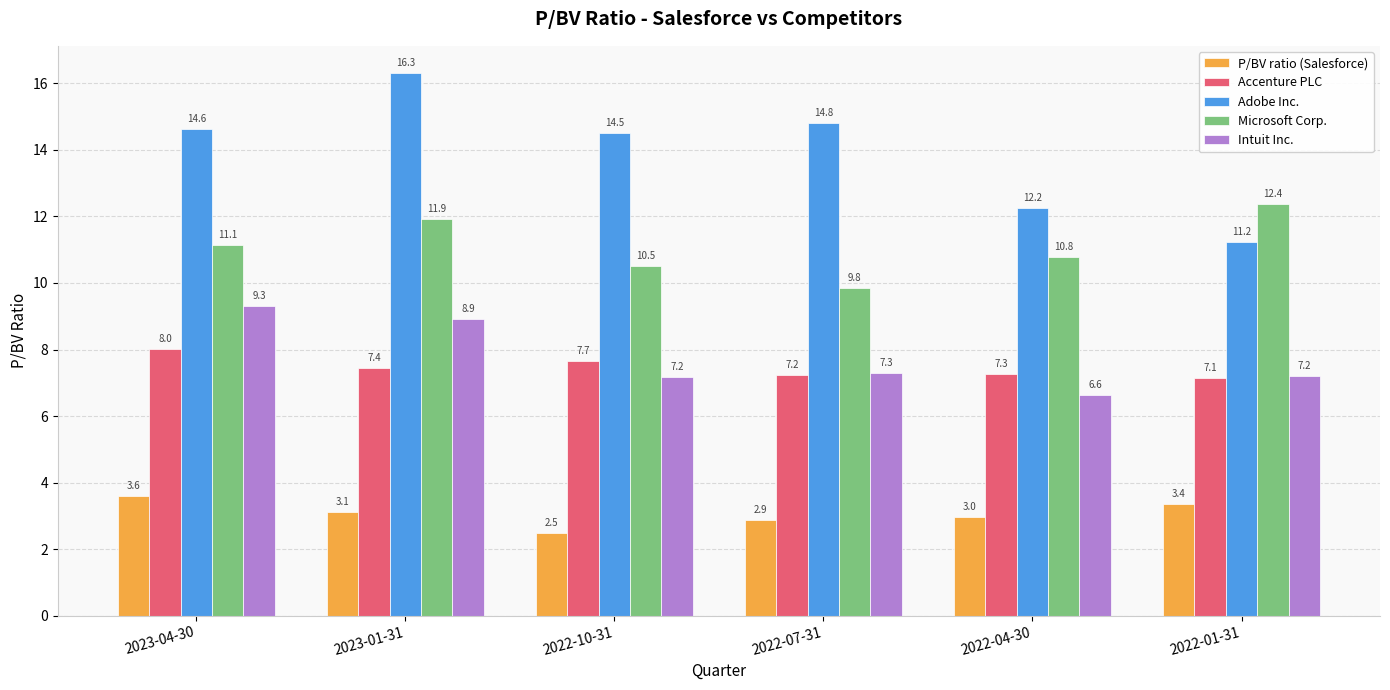

Reading right to left, extract all data points from this chart.

P/BV ratio (Salesforce): 2022-01-31=3.4	2022-04-30=3.0	2022-07-31=2.9	2022-10-31=2.5	2023-01-31=3.1	2023-04-30=3.6
Accenture PLC: 2022-01-31=7.1	2022-04-30=7.3	2022-07-31=7.2	2022-10-31=7.7	2023-01-31=7.4	2023-04-30=8.0
Adobe Inc.: 2022-01-31=11.2	2022-04-30=12.2	2022-07-31=14.8	2022-10-31=14.5	2023-01-31=16.3	2023-04-30=14.6
Microsoft Corp.: 2022-01-31=12.4	2022-04-30=10.8	2022-07-31=9.8	2022-10-31=10.5	2023-01-31=11.9	2023-04-30=11.1
Intuit Inc.: 2022-01-31=7.2	2022-04-30=6.6	2022-07-31=7.3	2022-10-31=7.2	2023-01-31=8.9	2023-04-30=9.3